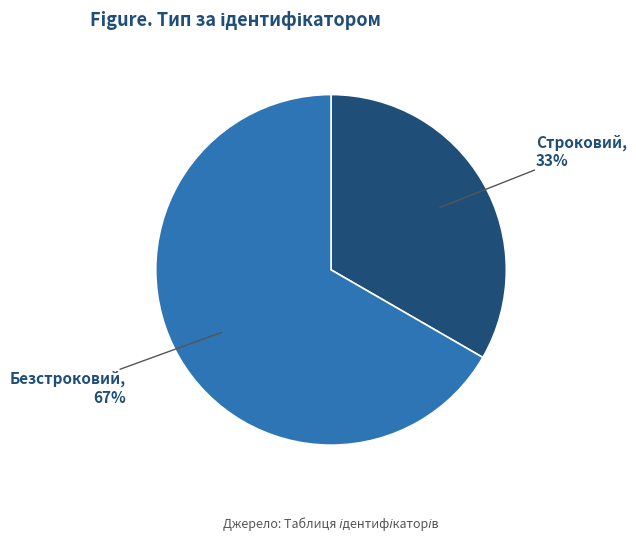

How many segments does this pie chart have?

2